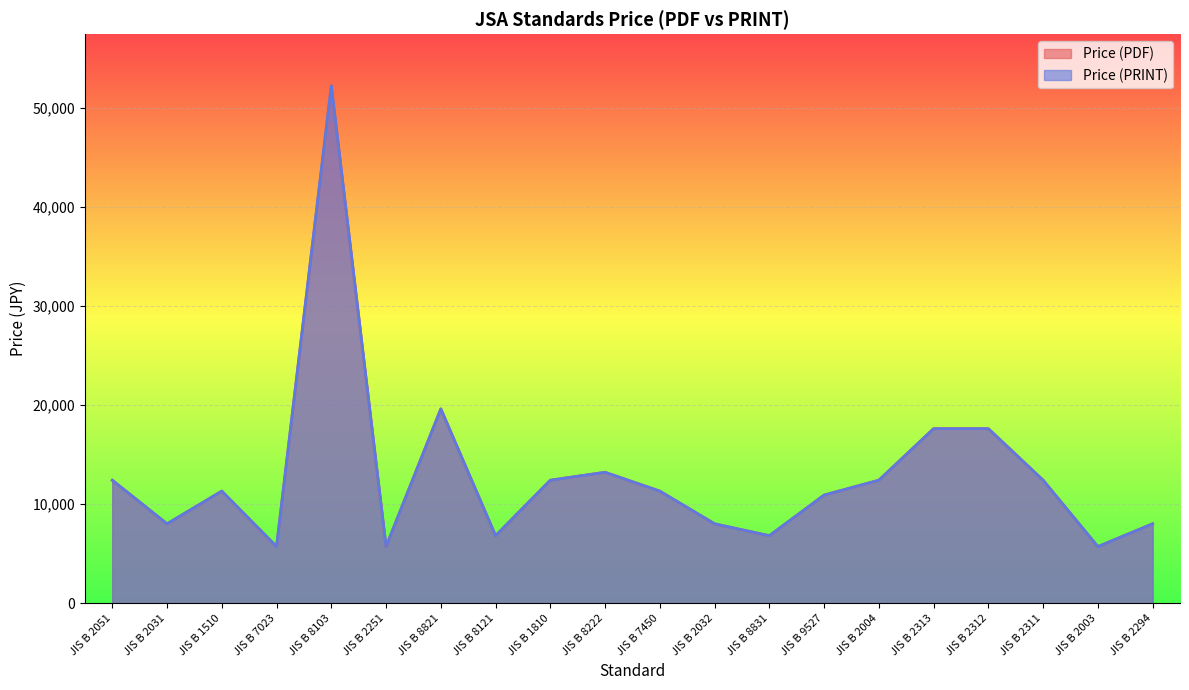

Which series changed the most between JIS B 7023 and JIS B 8103?

Price (PDF)